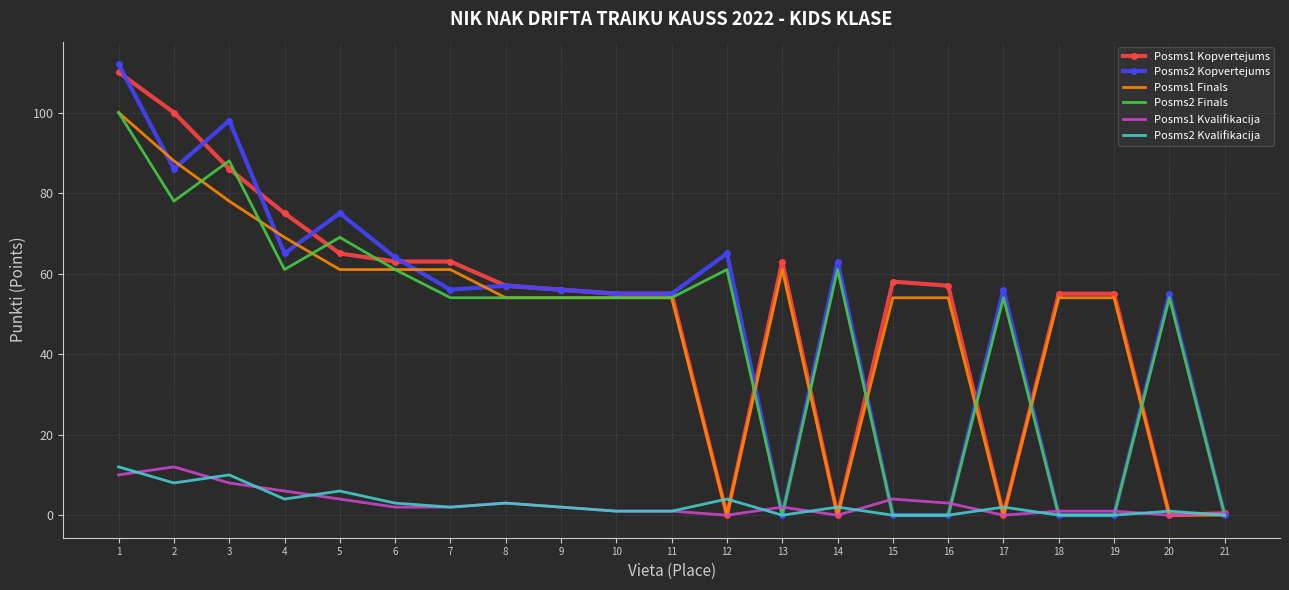

What is the difference between the highest and lowest values at 3?

90.0